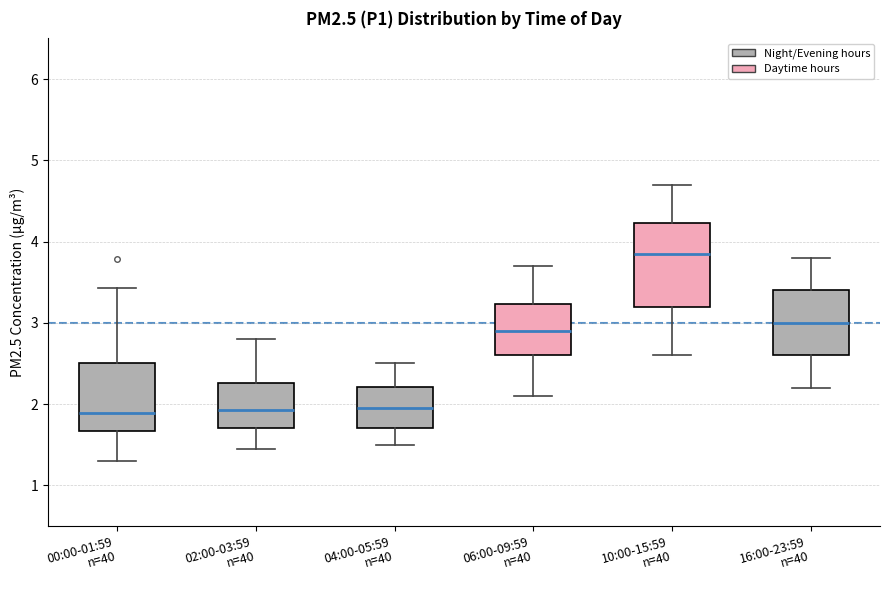

Reading left to right, read every box against the y-axis: the position of its median line, the range the box covers, and the ends of its whiskers. The values are not printed on the chart, so give them approximately, as read against the axis.

00:00-01:59 n=40: median 1.9, box 1.7 to 2.5, whiskers 1.3 to 3.4
02:00-03:59 n=40: median 1.9, box 1.7 to 2.3, whiskers 1.5 to 2.8
04:00-05:59 n=40: median 2.0, box 1.7 to 2.2, whiskers 1.5 to 2.5
06:00-09:59 n=40: median 2.9, box 2.6 to 3.2, whiskers 2.1 to 3.7
10:00-15:59 n=40: median 3.9, box 3.2 to 4.2, whiskers 2.6 to 4.7
16:00-23:59 n=40: median 3.0, box 2.6 to 3.4, whiskers 2.2 to 3.8